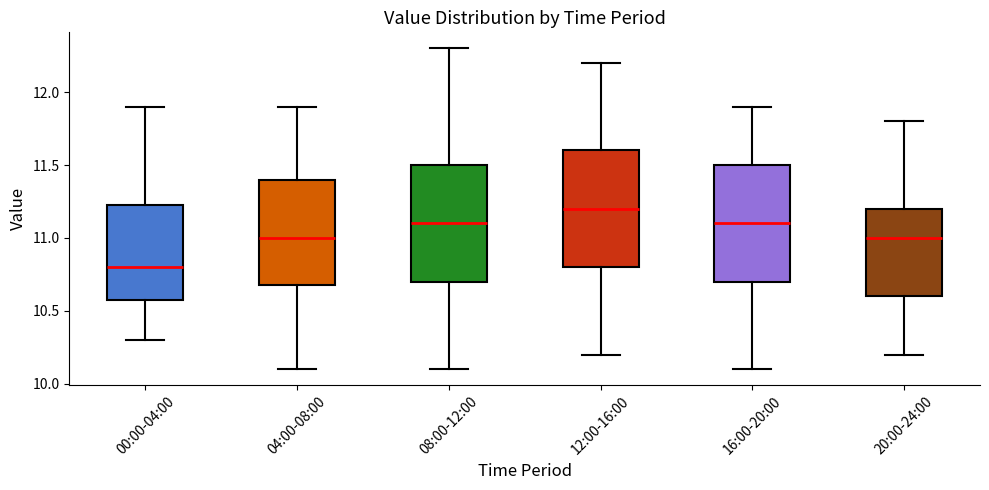

Where does the lower whisker of the box for 00:00-04:00 end on the y-axis? The values are not printed on the chart, so give them approximately, as read against the axis.

10.30